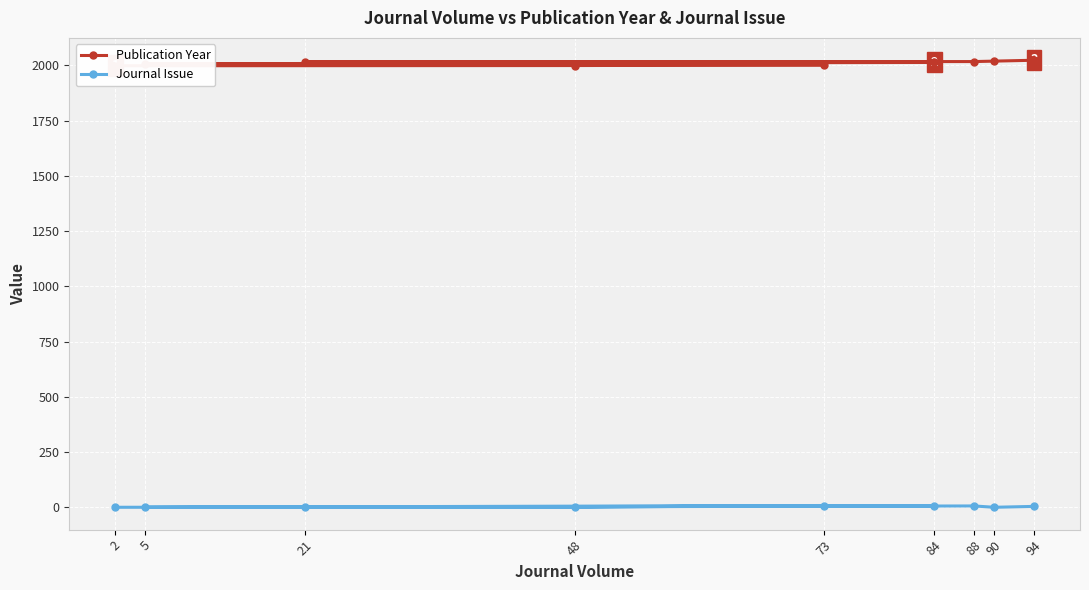

Reading right to left, transcribe all the data shown in this chart.

Publication Year: 2023	2019	2017	2017	2013	2007	2002	1999	1998
Journal Issue: 5	1	7	1	7	1	9	2	1